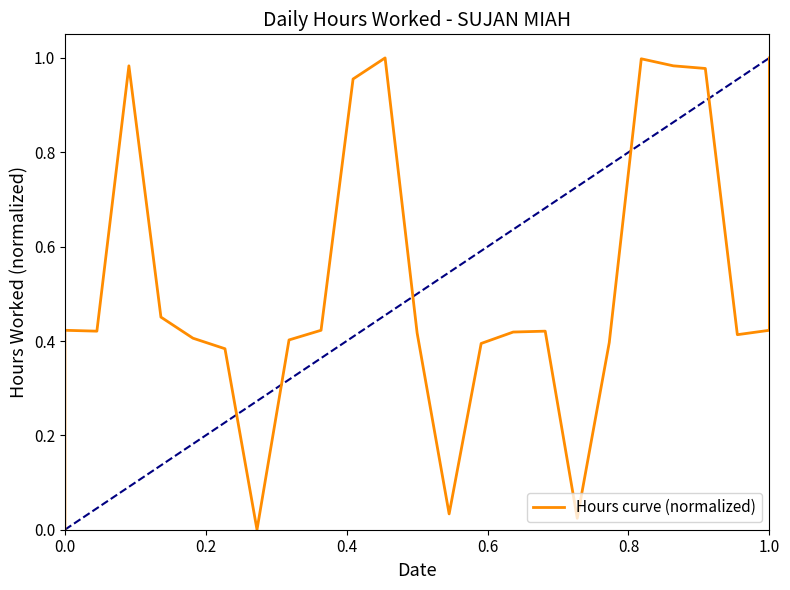

What is the difference between the second highest and second lowest values?

1.0